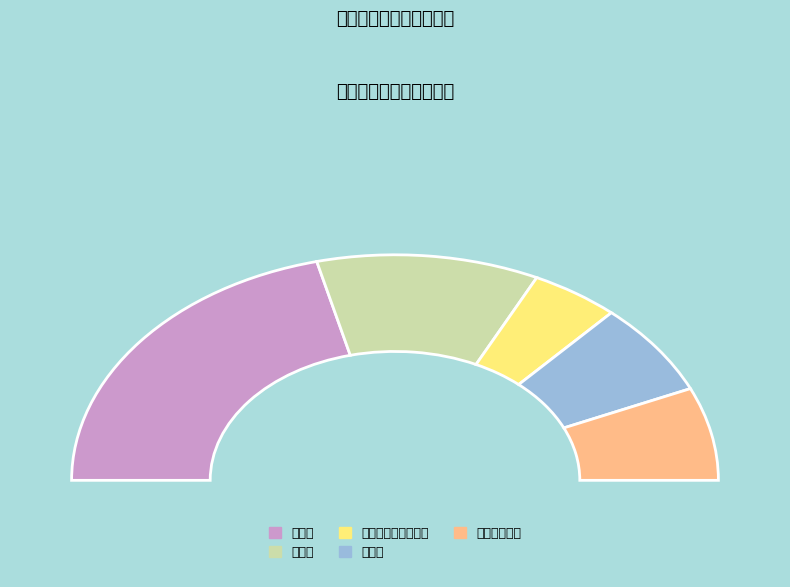

To the nearest percent, what is the average slice percentage?

20%